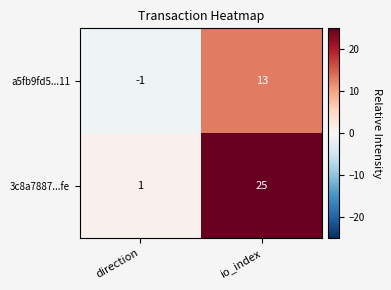

Reading left to right, transcribe all the data shown in this chart.

a5fb9fd5...11: -1	13
3c8a7887...fe: 1	25